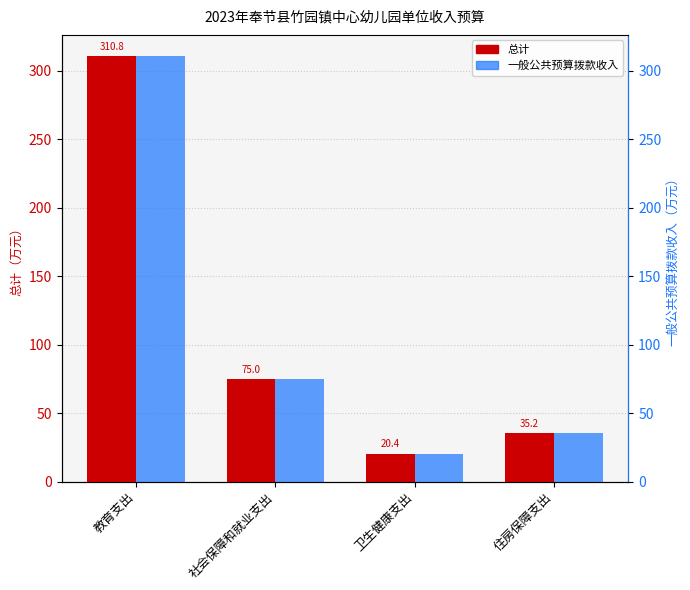

Does the chart contain any negative values?

No